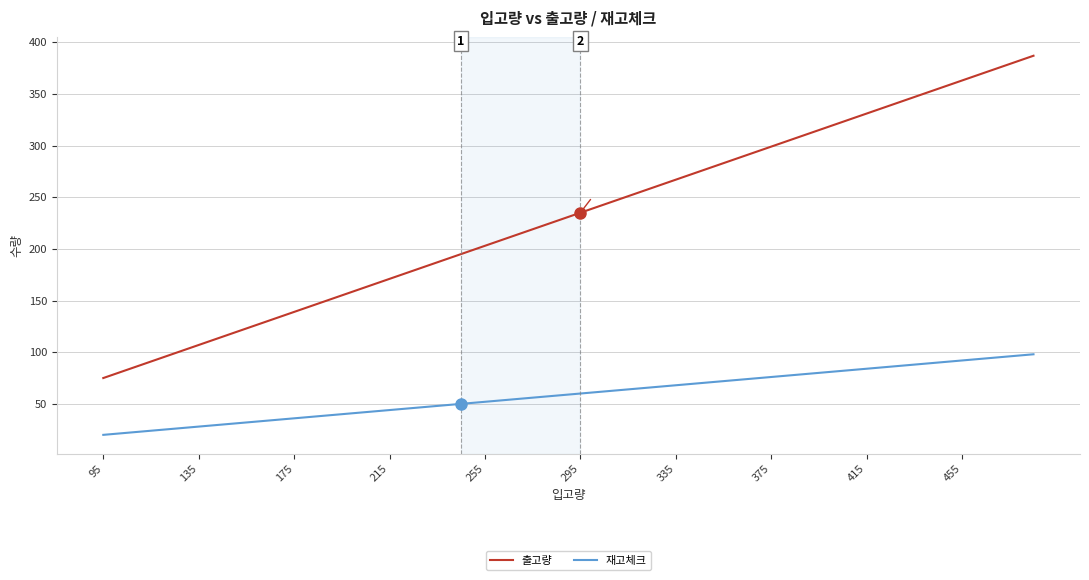

Which series has the largest range (max minus min)?

출고량